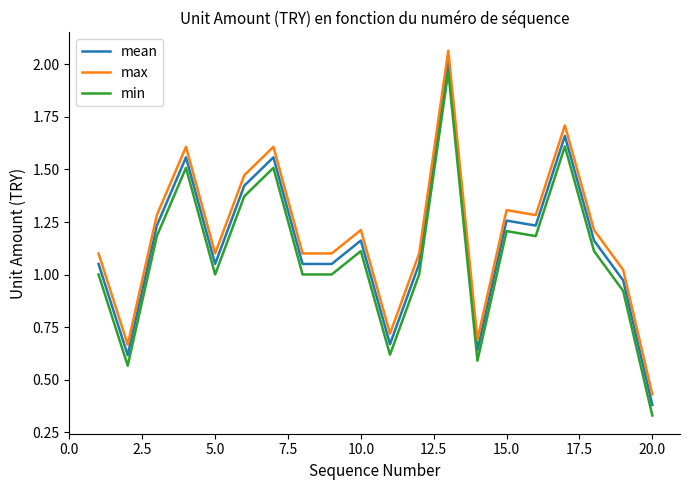

True or false: max and min cross at least once.

False